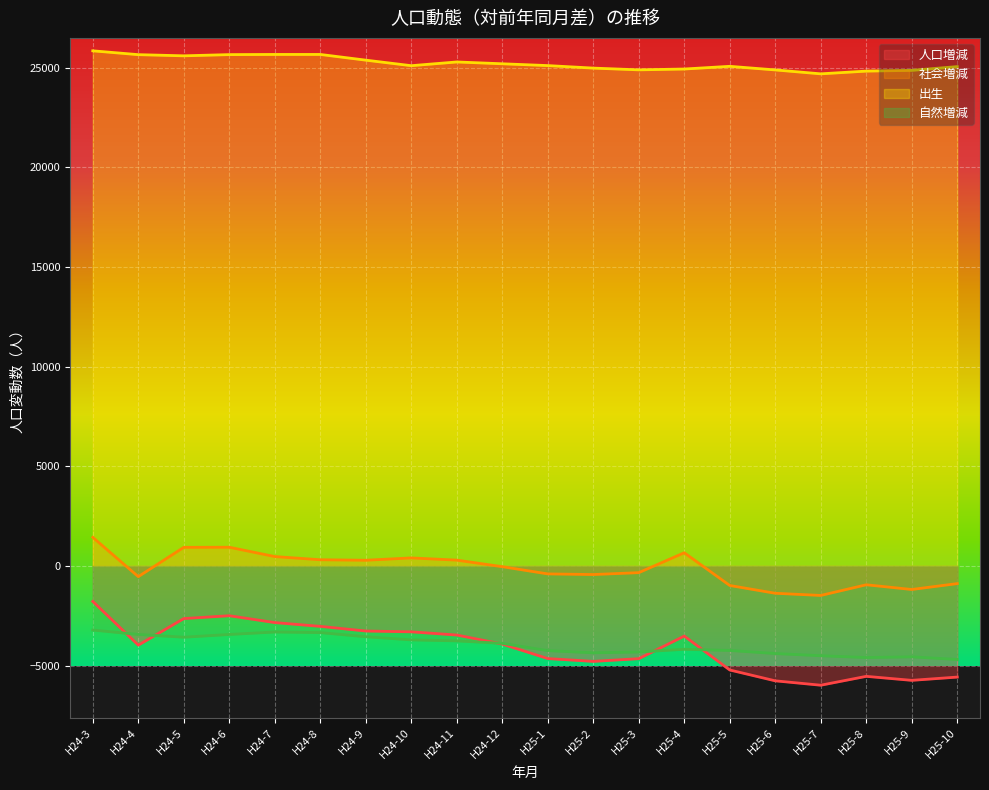

True or false: 自然増減 and 出生 intersect in this chart.

False